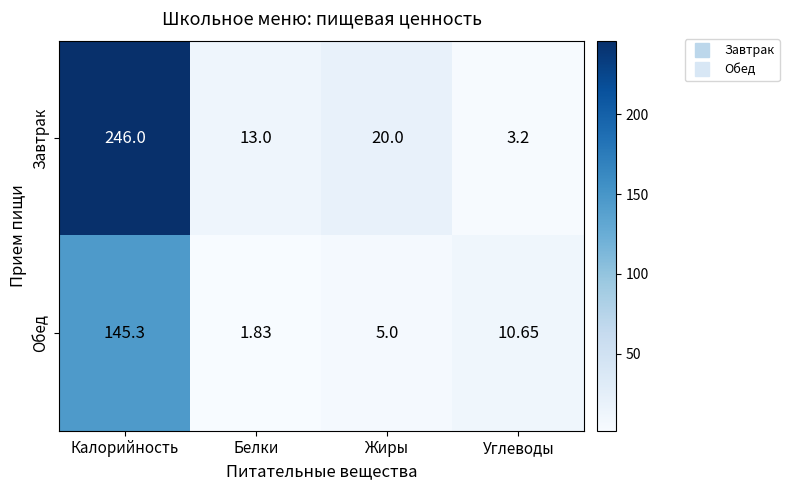

Which series has the largest range (max minus min)?

Завтрак